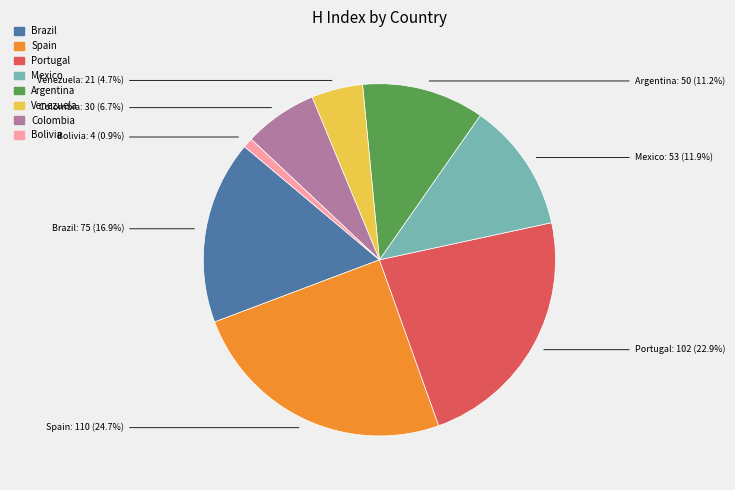

Rank the categories by value from lowest to highest.

Bolivia, Venezuela, Colombia, Argentina, Mexico, Brazil, Portugal, Spain